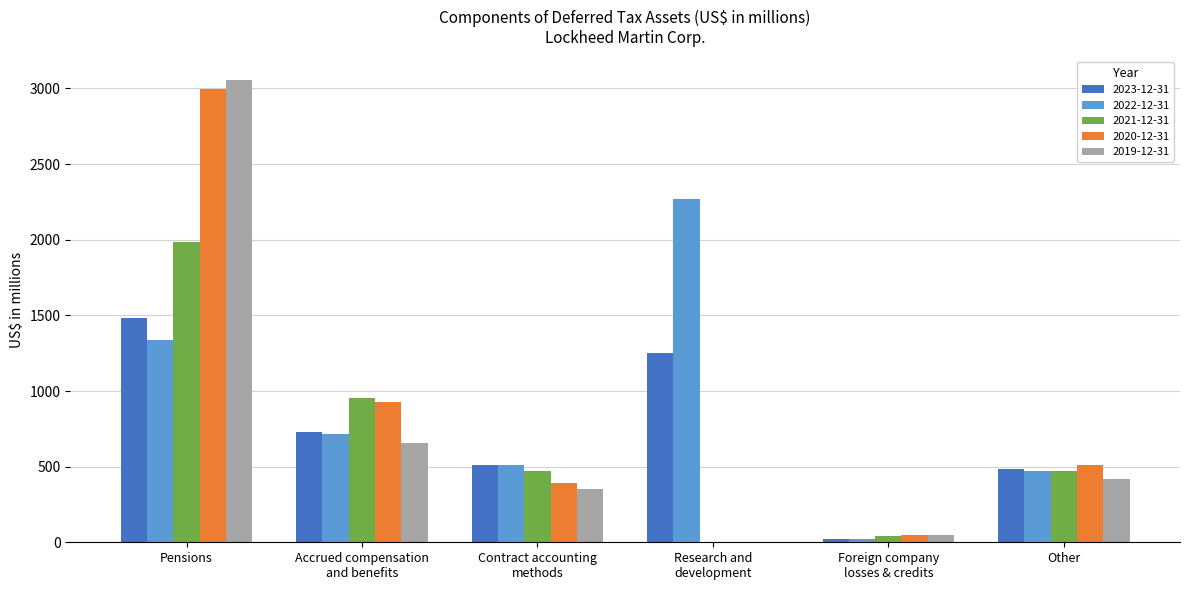

What is the total value across all series at Other?

2356